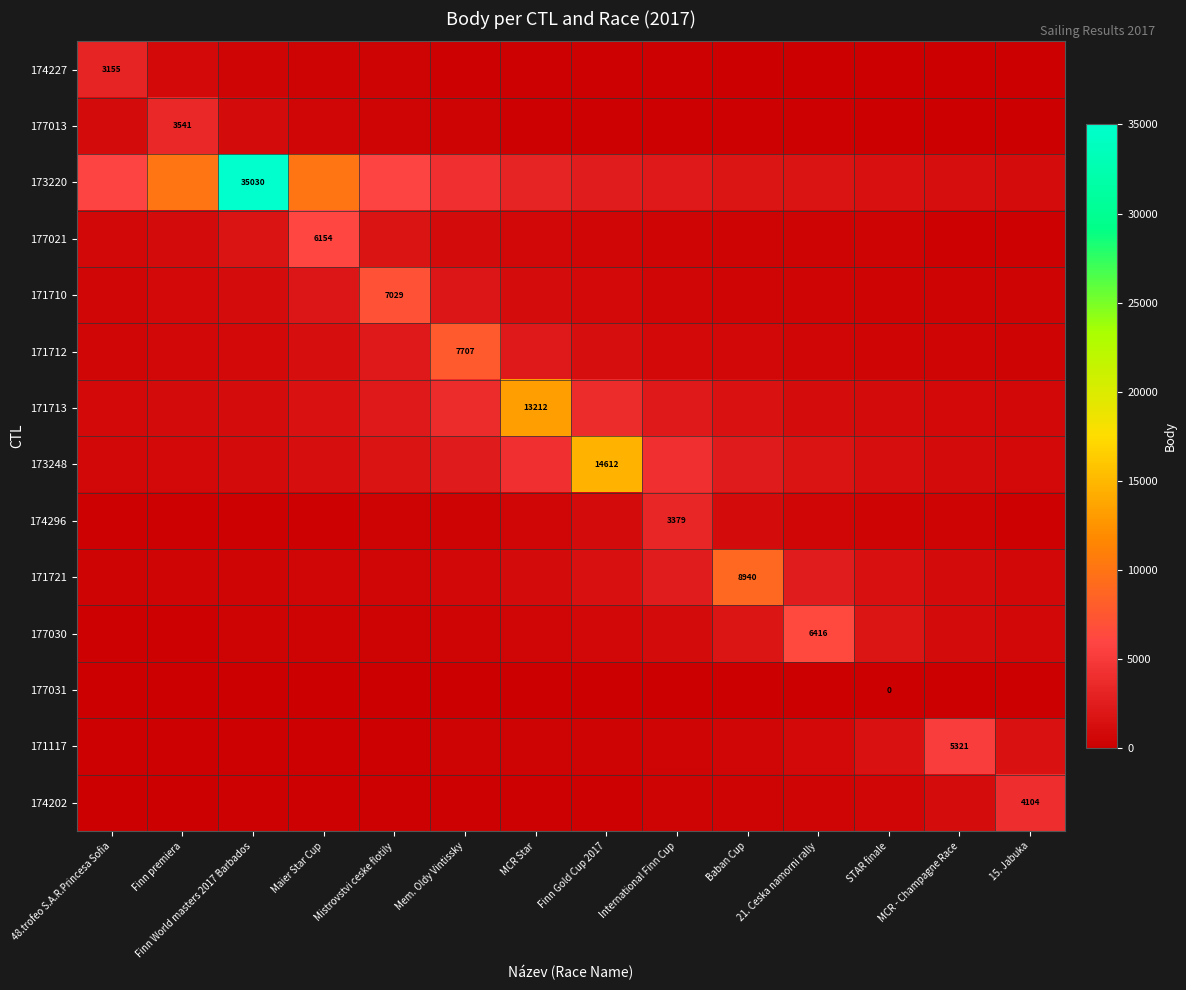

What is the spread (max minus min) of values at Mem. Oldy Vintissky?

7707.0